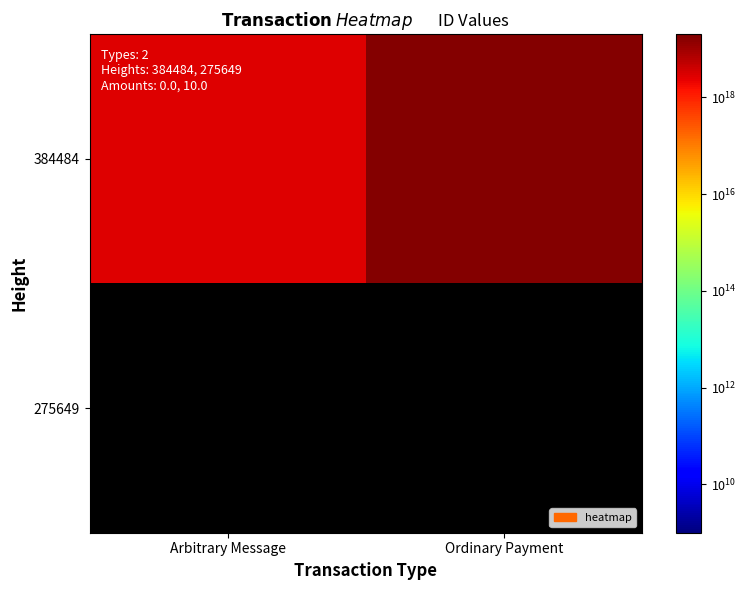

Reading left to right, extract all data points from this chart.

384484: Arbitrary Message=2750570552380782080	Ordinary Payment=16682798624134297600
275649: Arbitrary Message=0	Ordinary Payment=0